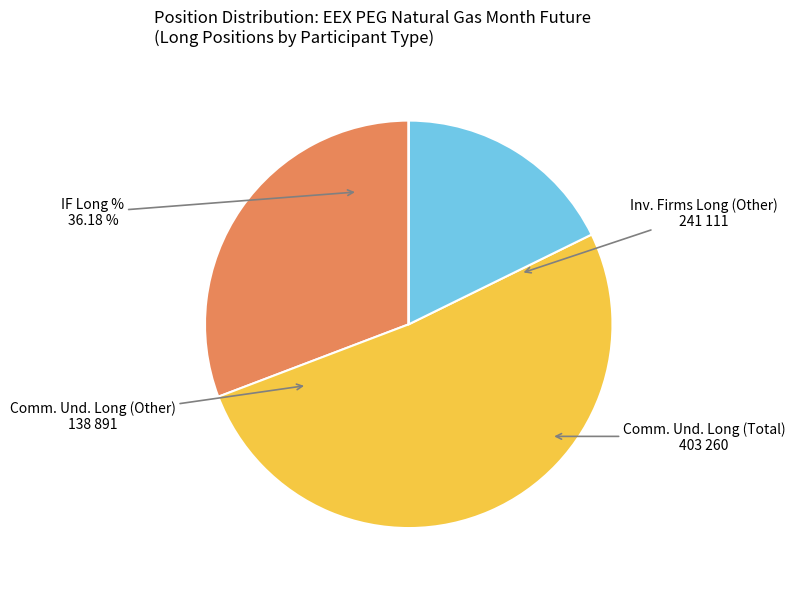

Which slice is the smallest?

Investment Firms Long % (Other)